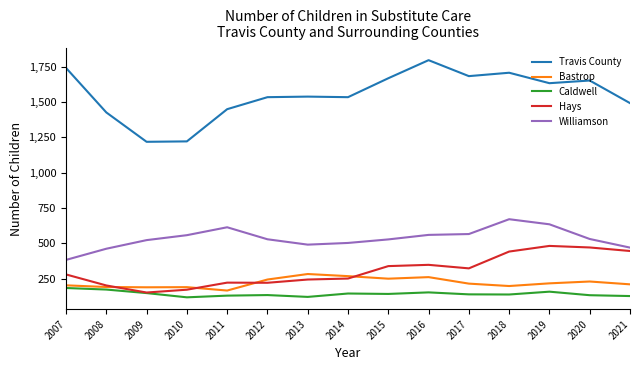

Is the value of Travis County at 2016 greater than the value of Bastrop at 2014?

Yes